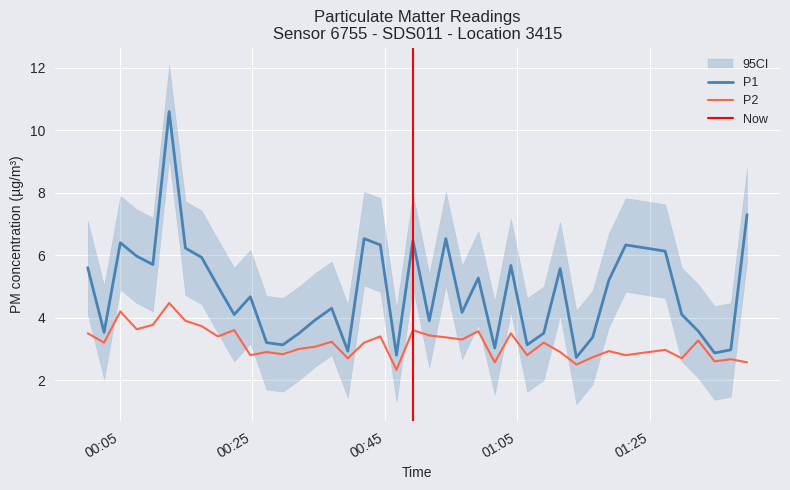

True or false: P2 and P1 cross at least once.

False